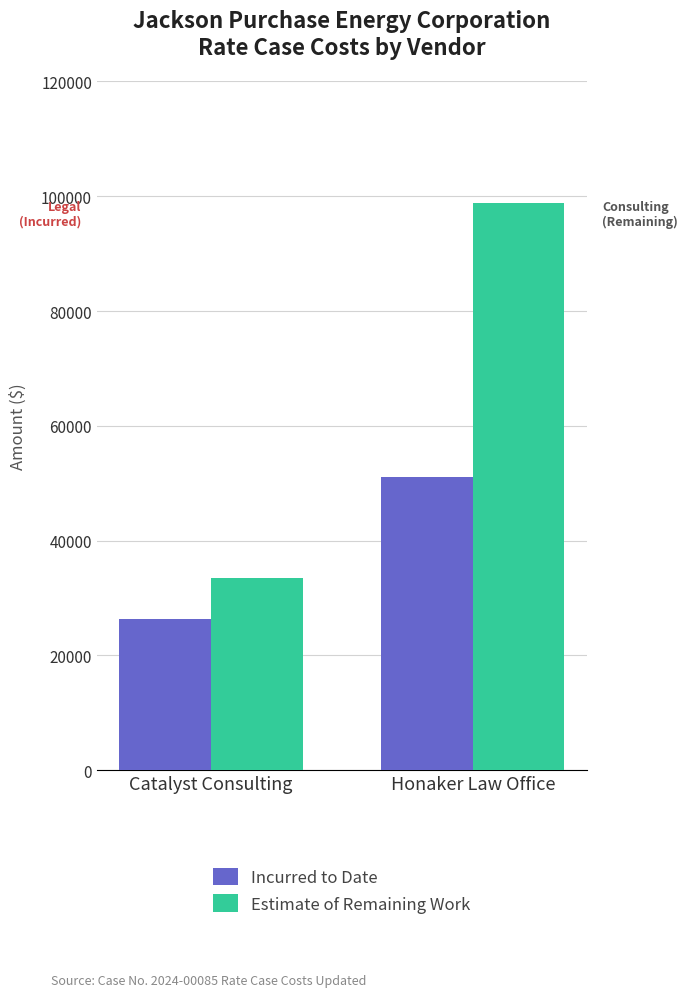

What is the sum of the Estimate of Remaining Work values at Honaker Law Office and Catalyst Consulting?

132462.3